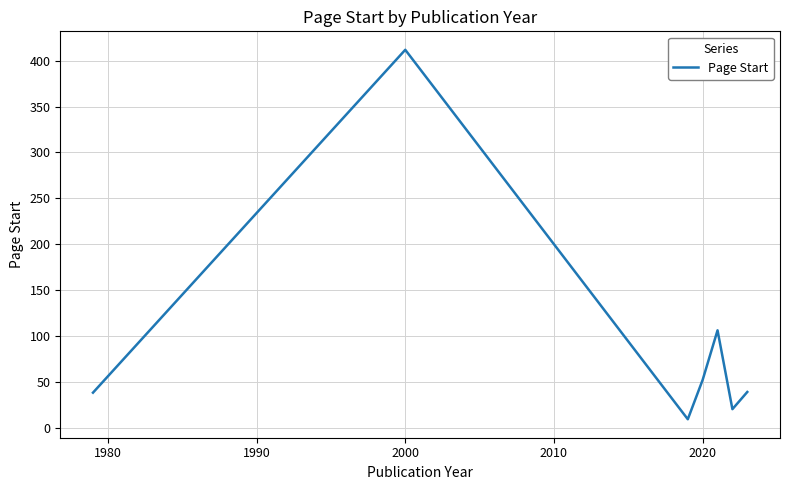

How many distinct data groups are displayed?

1